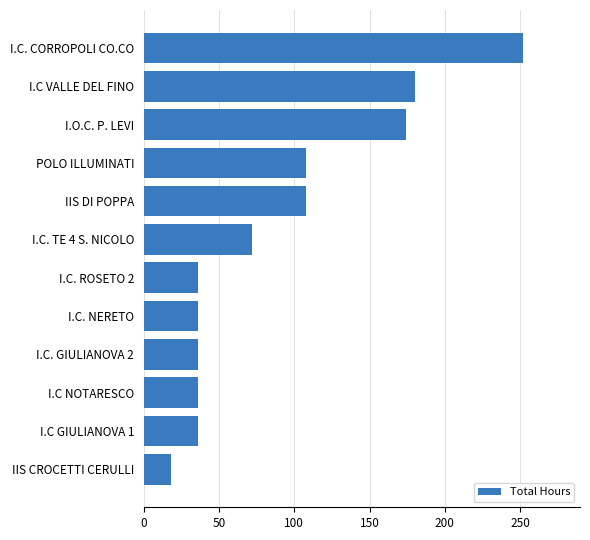

Which category has the lowest value across all series?

IIS CROCETTI CERULLI